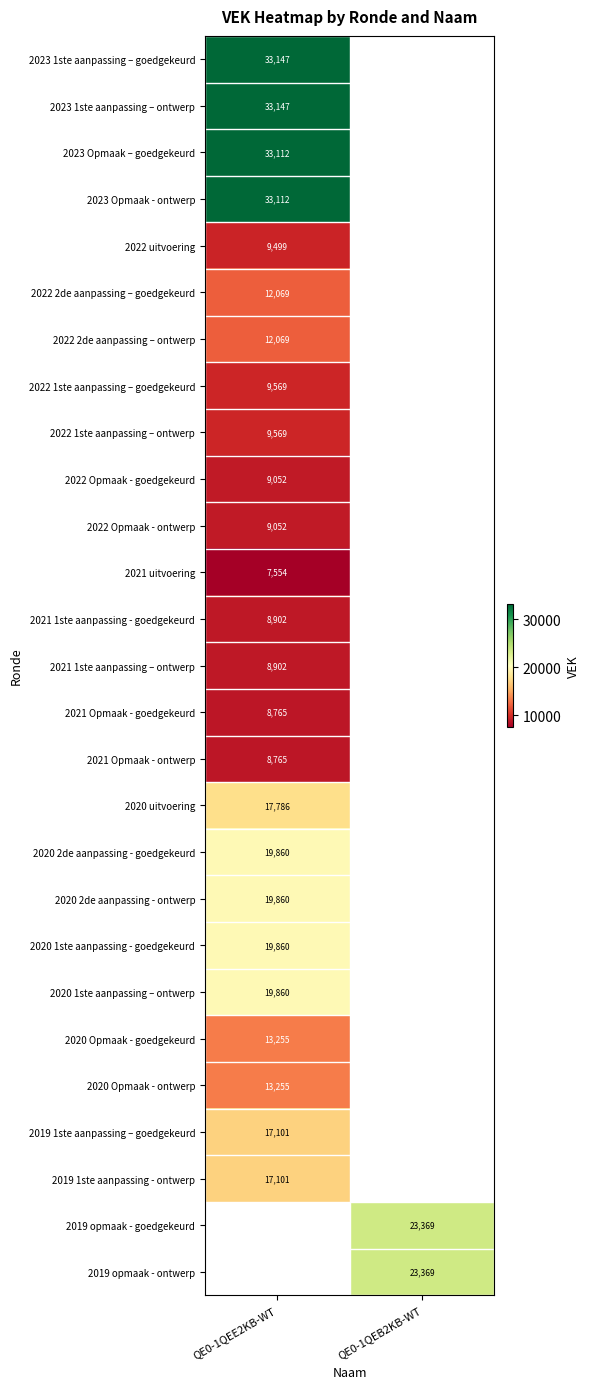

Is the value of 2020 1ste aanpassing – ontwerp at QE0-1QEE2KB-WT greater than the value of 2022 1ste aanpassing – goedgekeurd at QE0-1QEE2KB-WT?

Yes